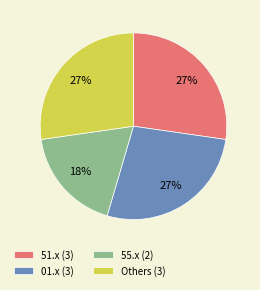

Is there a majority slice in this chart?

No